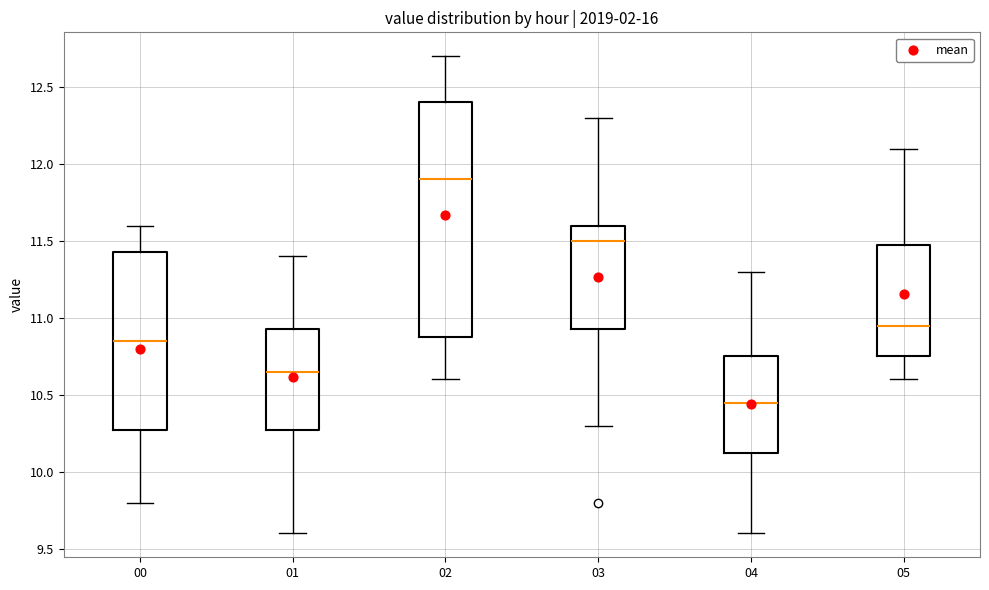

Which box is the tallest, from its lower edge to its upper edge?

02